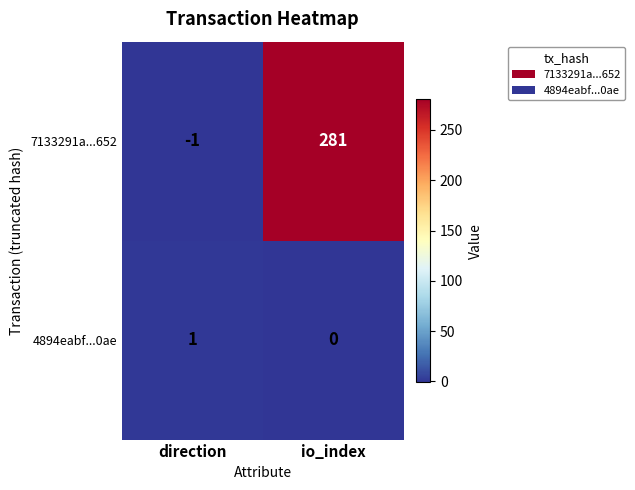

What is the spread (max minus min) of values at io_index?

281